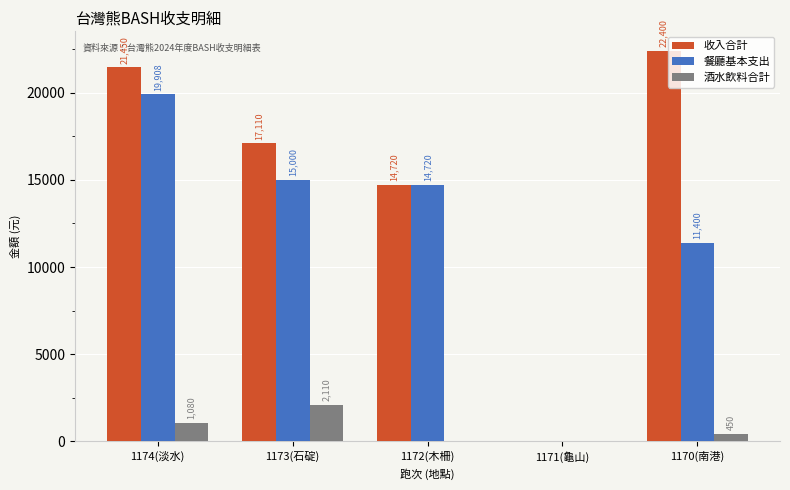

Where does the 收入合計 series first go above 17110?

1174(淡水)